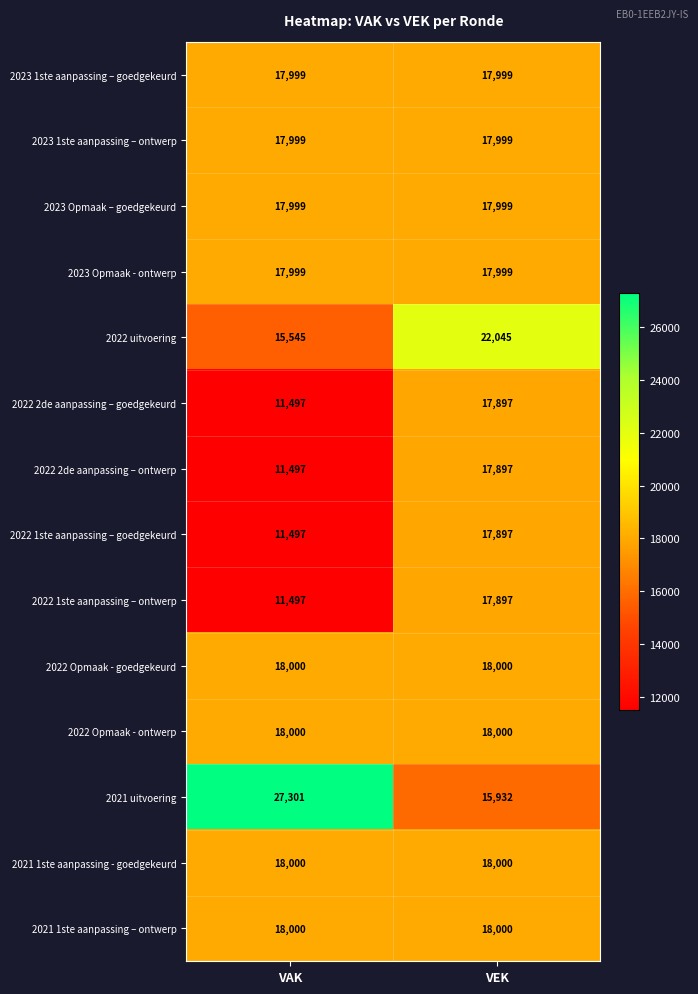

Between VAK and VEK, which series saw the biggest shift?

2021 uitvoering